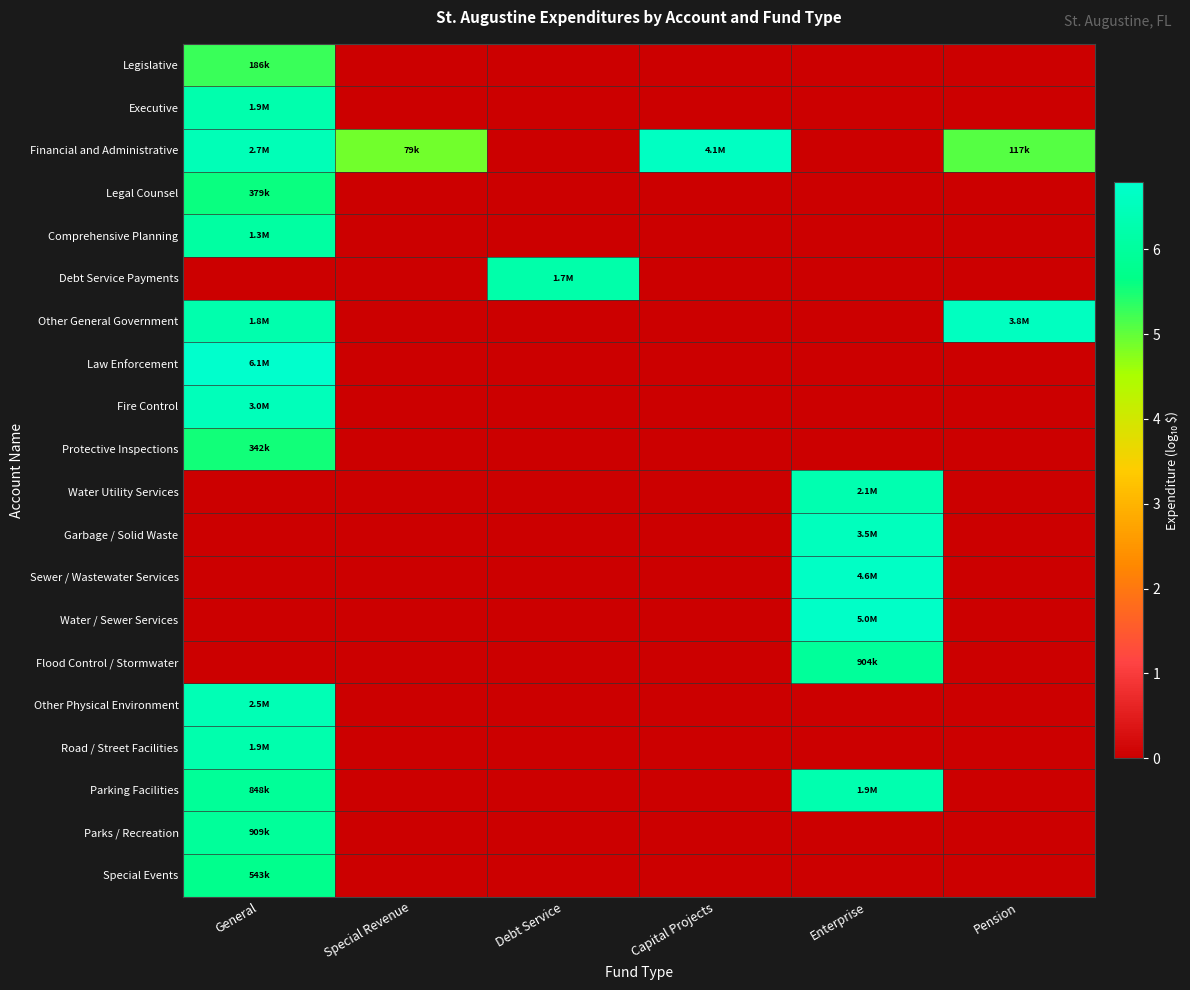

What is the spread (max minus min) of values at Debt Service?

6.2